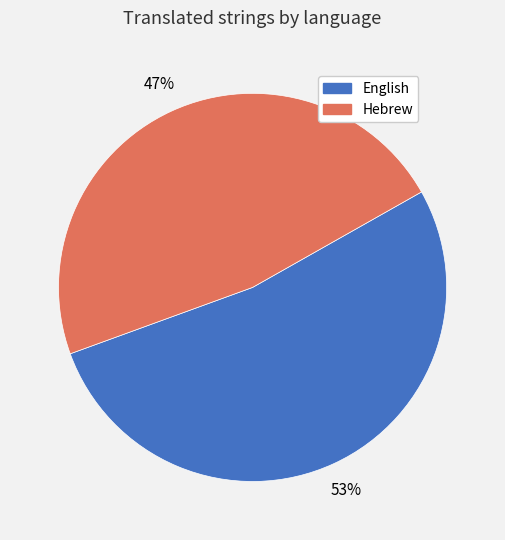

Which slice is the largest?

English